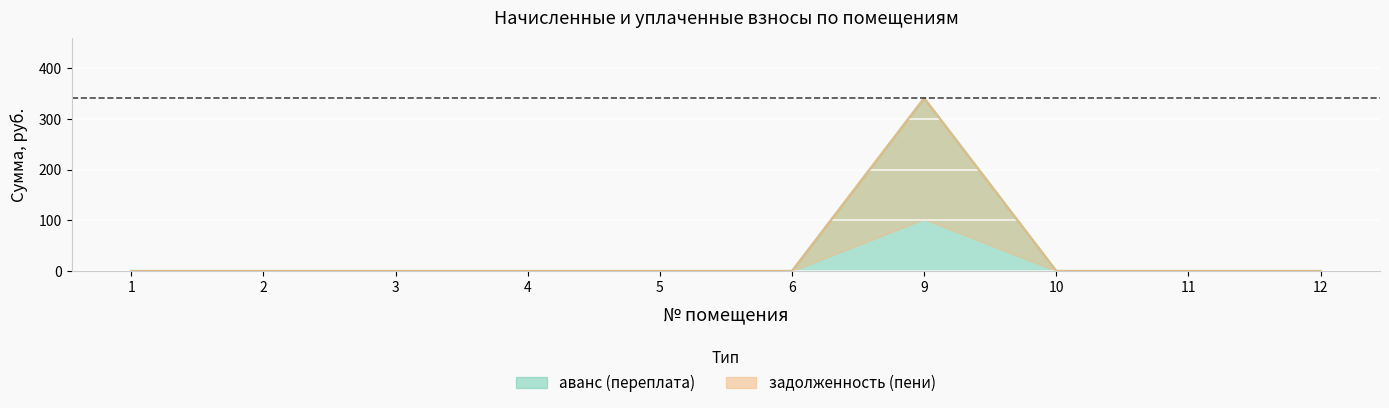

Does the chart display data point markers on the line(s)?

No